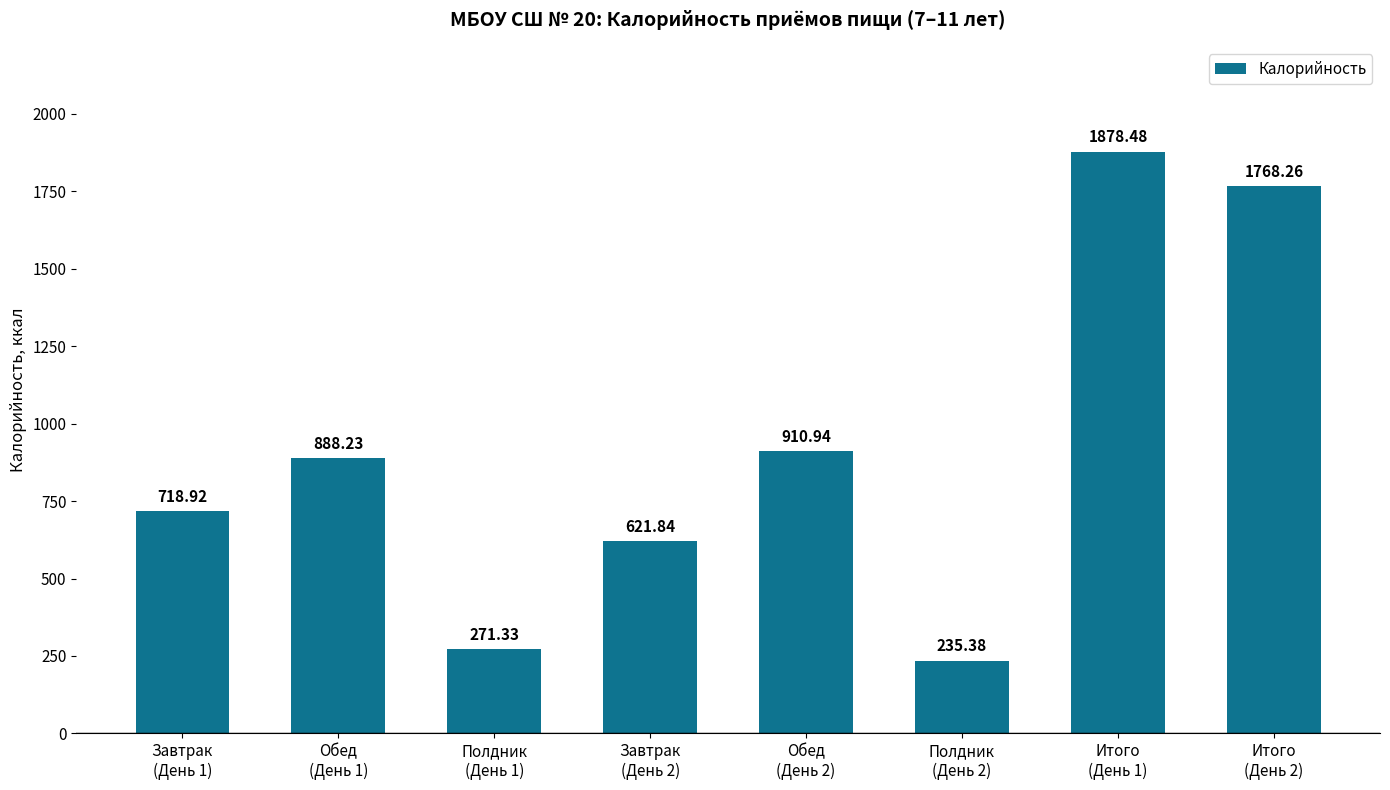

The value at Итого
(День 1) is 698.5. True or false?

False